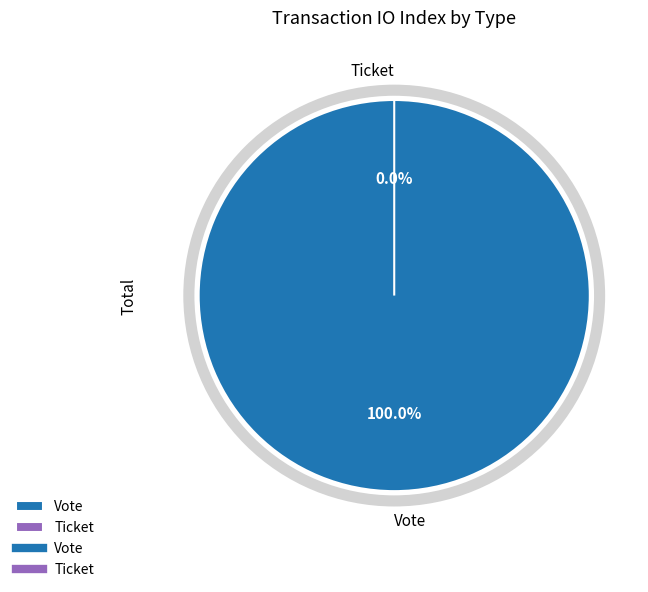

True or false: Vote accounts for 100% of the total.

True